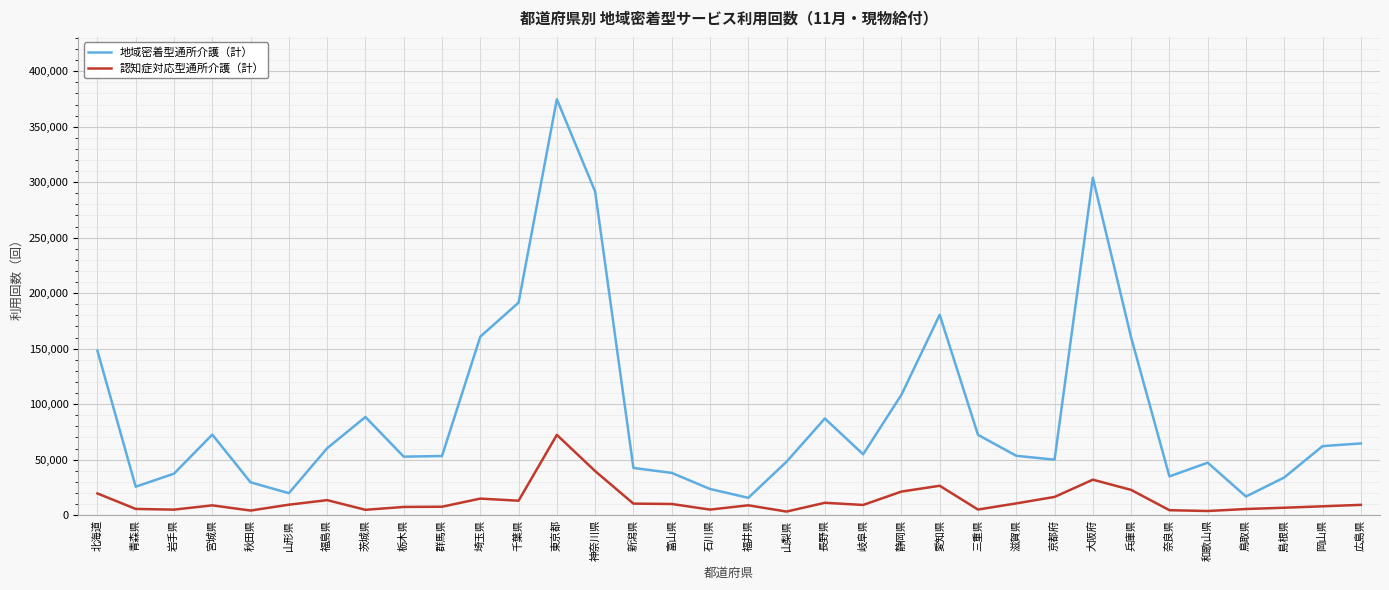

Does the chart have visible grid lines?

Yes